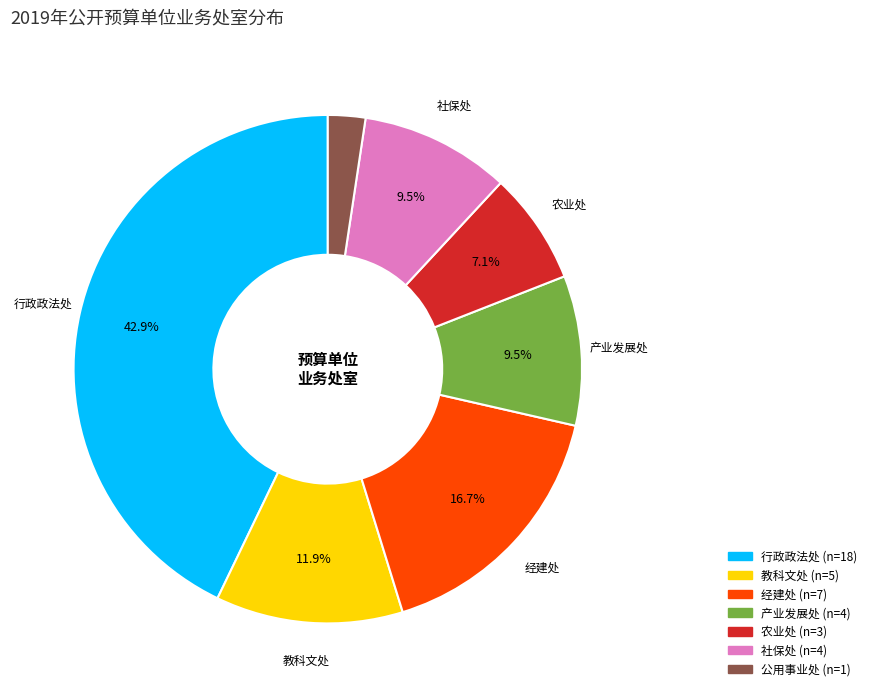

Which slice is the largest?

行政政法处